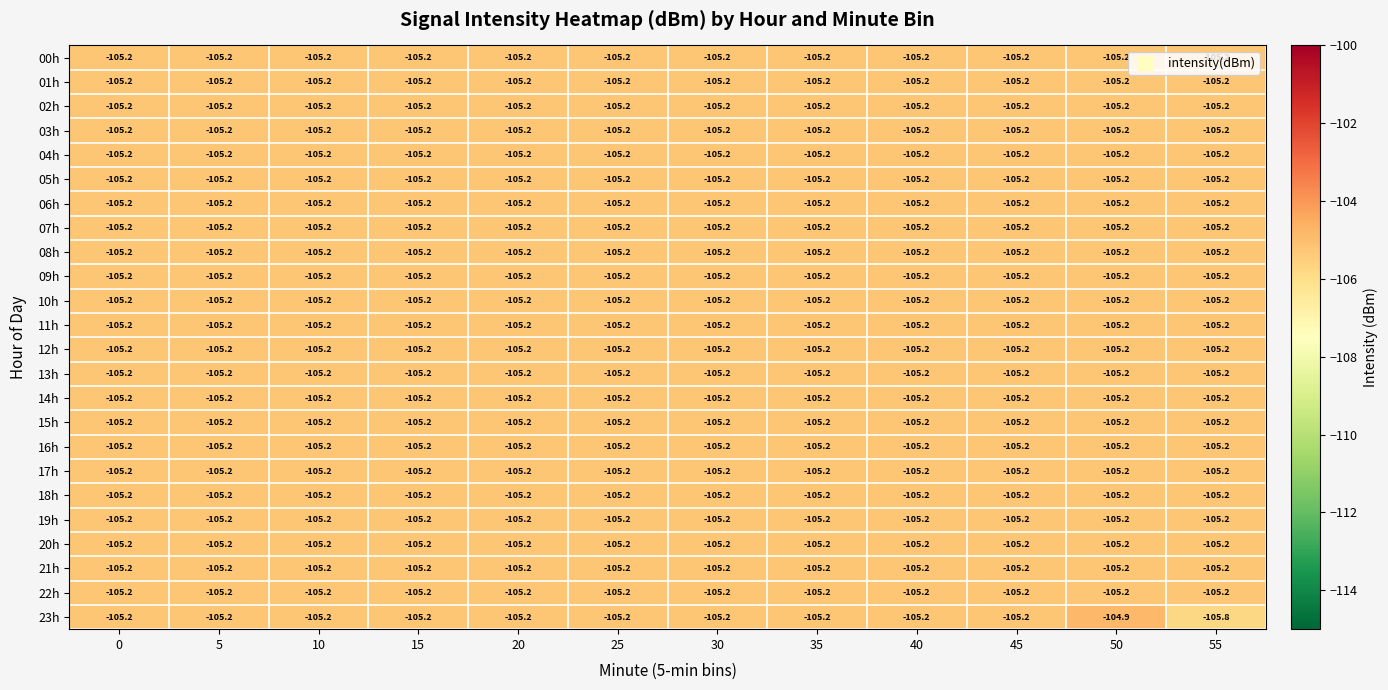

Between 20 and 55, which series saw the biggest shift?

23h